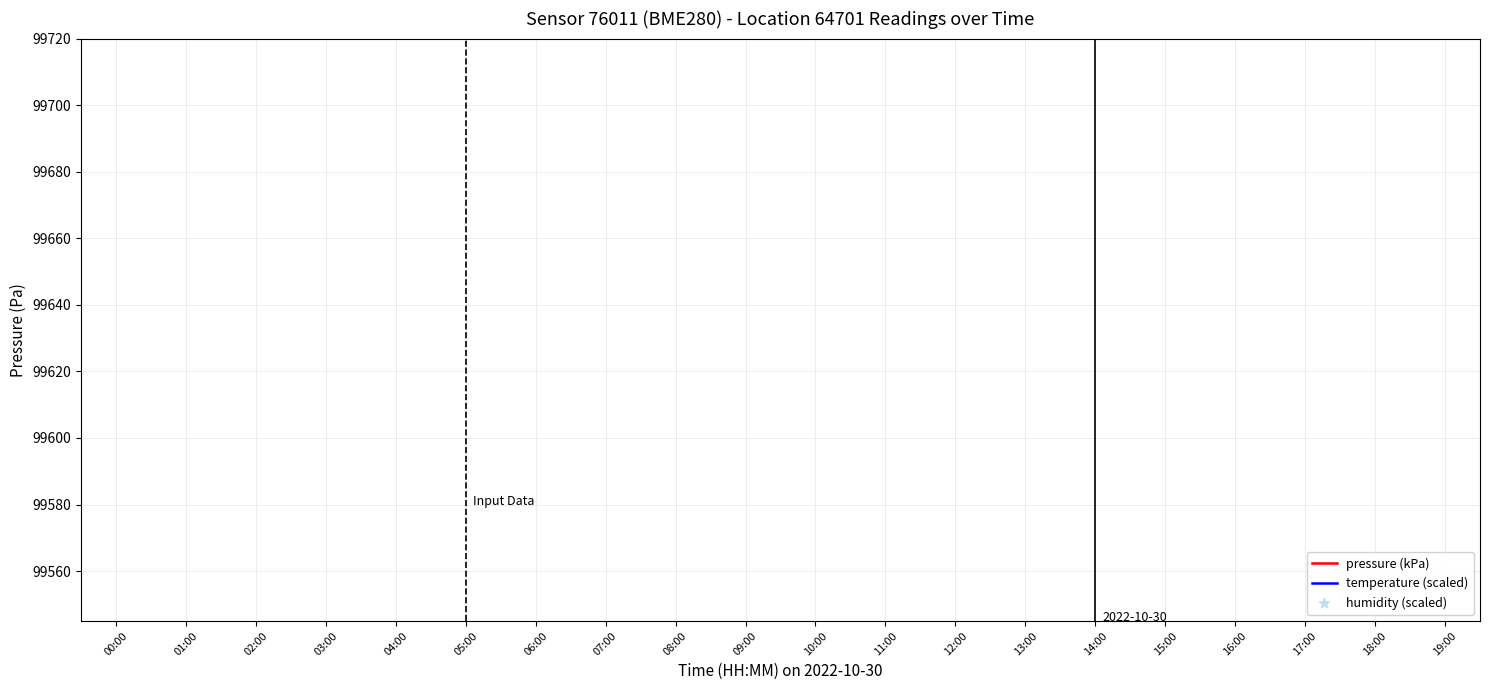

At how many categories does at least one series exceed 8379?

20